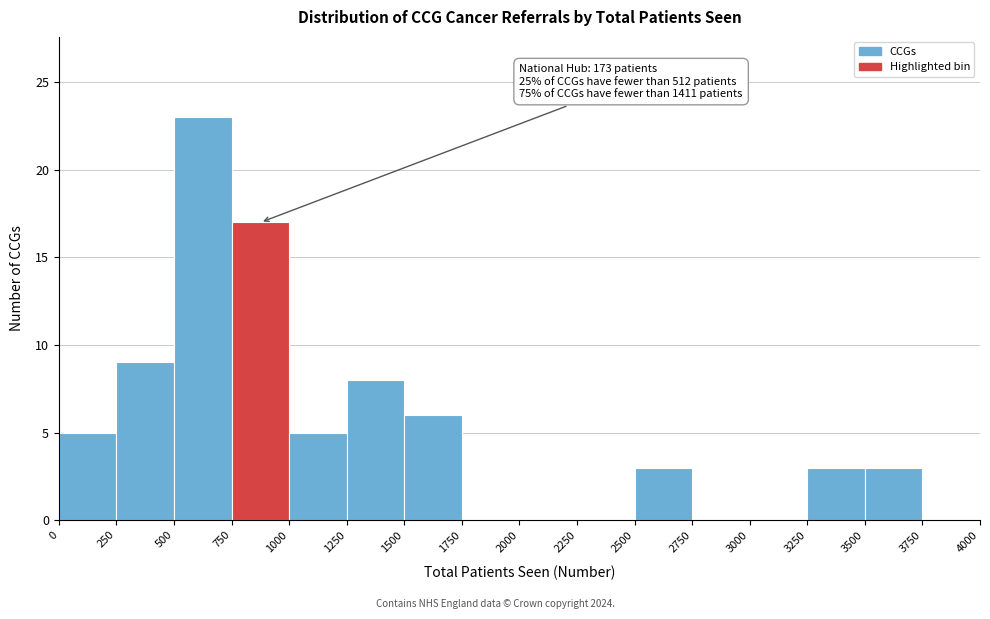

Which range on the x-axis has the tallest bar?

500 to 750